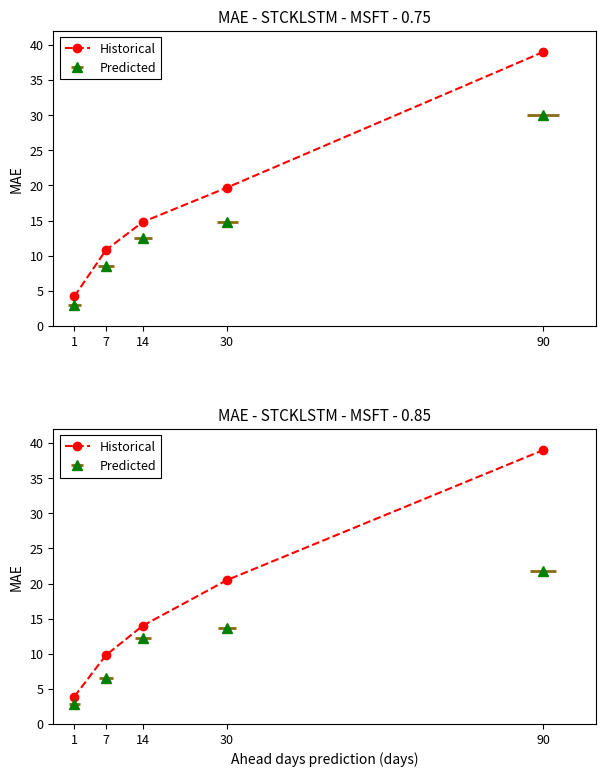

The chart shows a value of 9.8 at 7. True or false?

True